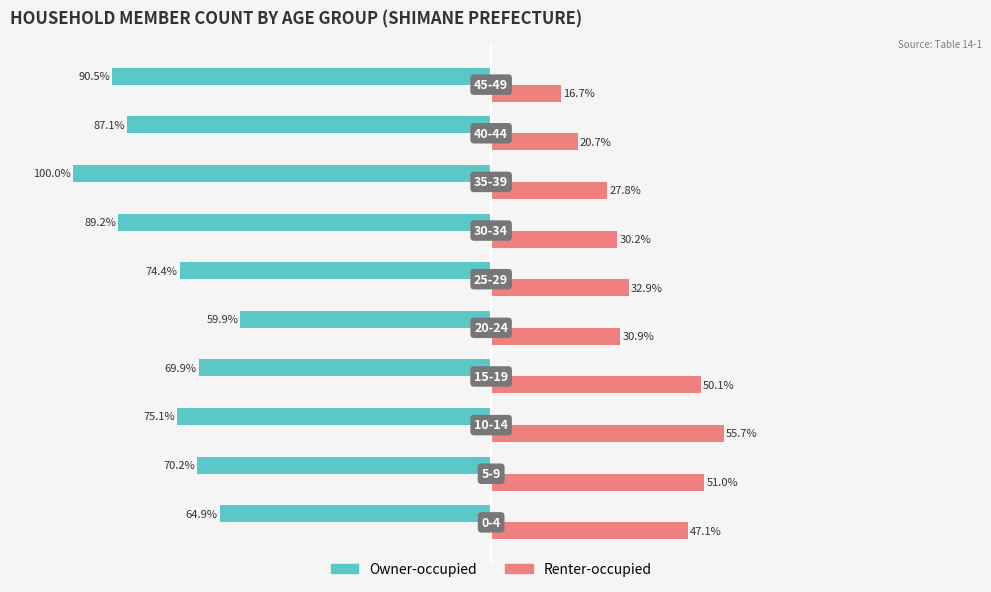

Which series has the widest spread of values?

Owner-occupied